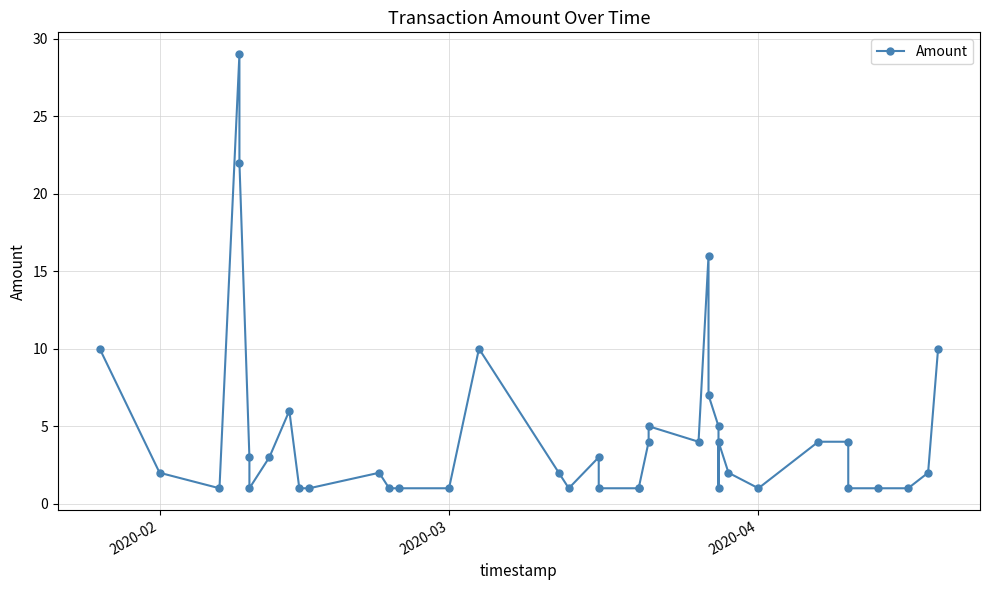

How many interior local peaks (higher than both neighbors) does the data have?

8